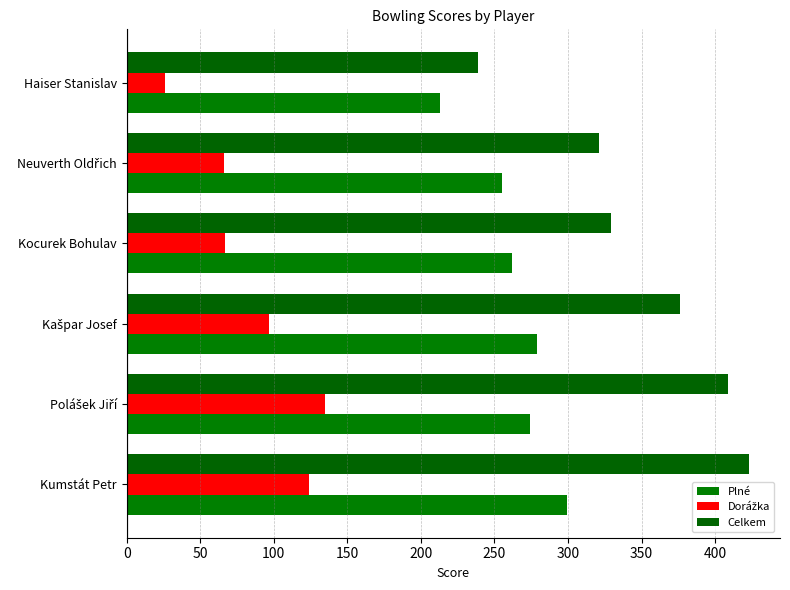

Count the number of categories in the chart.

6